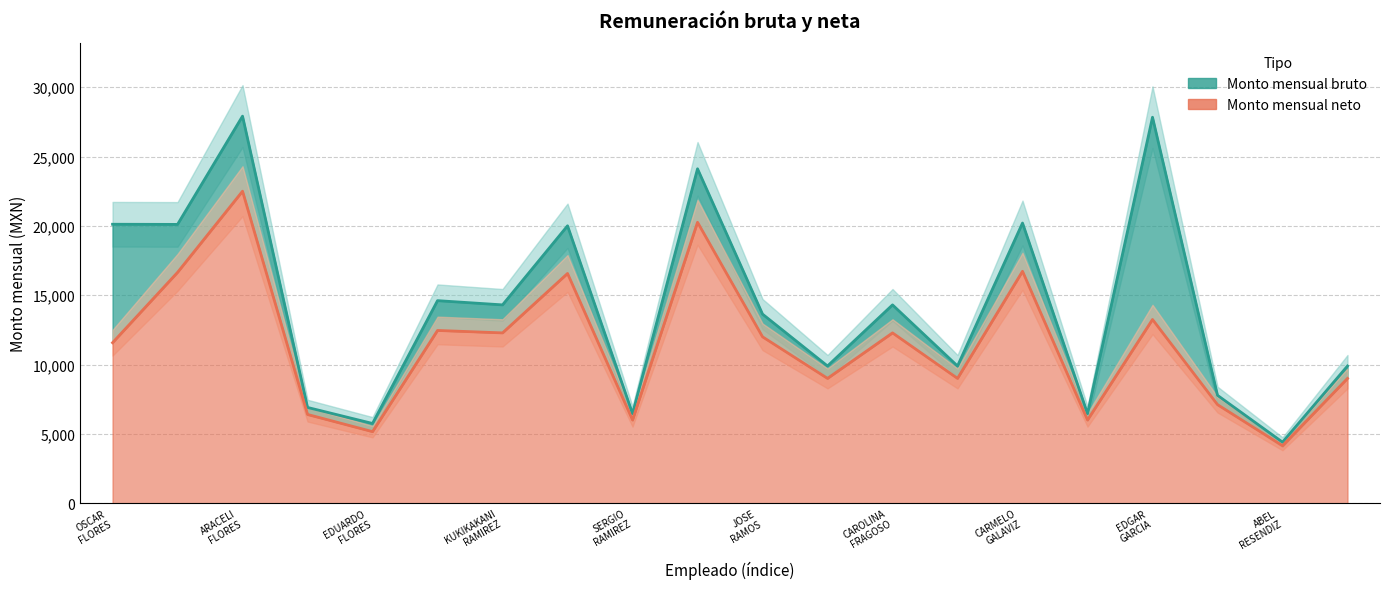

Reading left to right, what are all the values shown in this chart?

Monto mensual bruto: OSCAR FLORES=20118.1	BEATRIZ FLORES=20107.1	ARACELI FLORES=27915.3	ESMERALDA FLORES=6905.3	EDUARDO FLORES=5750.4	MARIA FRAGOSO=14607.9	KUKIKAKANI RAMIREZ=14302.4	TERESO RAMIREZ=20006.1	SERGIO RAMIREZ=6460.2	ERNESTO RAMIREZ=24117.3	JOSE RAMOS=13636.3	MARIA RENDON=9895.2	CAROLINA FRAGOSO=14302.4	EMMANUEL FRANQUIZ=9895.2	CARMELO GALAVIZ=20206.1	MARLENE GALINDO=6456.4	EDGAR GARCIA=27836.3	CARMEN GARCIA=7779.7	ABEL RESENDIZ=4403.2	MARIA REYES=9895.2
Monto mensual neto: OSCAR FLORES=11574.1	BEATRIZ FLORES=16647.5	ARACELI FLORES=22501.6	ESMERALDA FLORES=6400.0	EDUARDO FLORES=5160.3	MARIA FRAGOSO=12458.7	KUKIKAKANI RAMIREZ=12282.7	TERESO RAMIREZ=16568.0	SERGIO RAMIREZ=6000.0	ERNESTO RAMIREZ=20260.0	JOSE RAMOS=12000.0	MARIA RENDON=9000.0	CAROLINA FRAGOSO=12282.7	EMMANUEL FRANQUIZ=9000.0	CARMELO GALAVIZ=16725.3	MARLENE GALINDO=6000.0	EDGAR GARCIA=13249.8	CARMEN GARCIA=7108.1	ABEL RESENDIZ=4147.3	MARIA REYES=9000.0